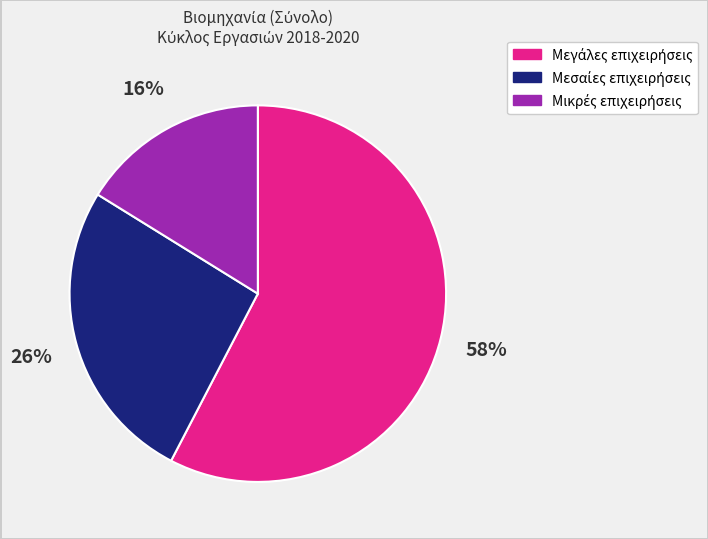

Is there a majority slice in this chart?

Yes